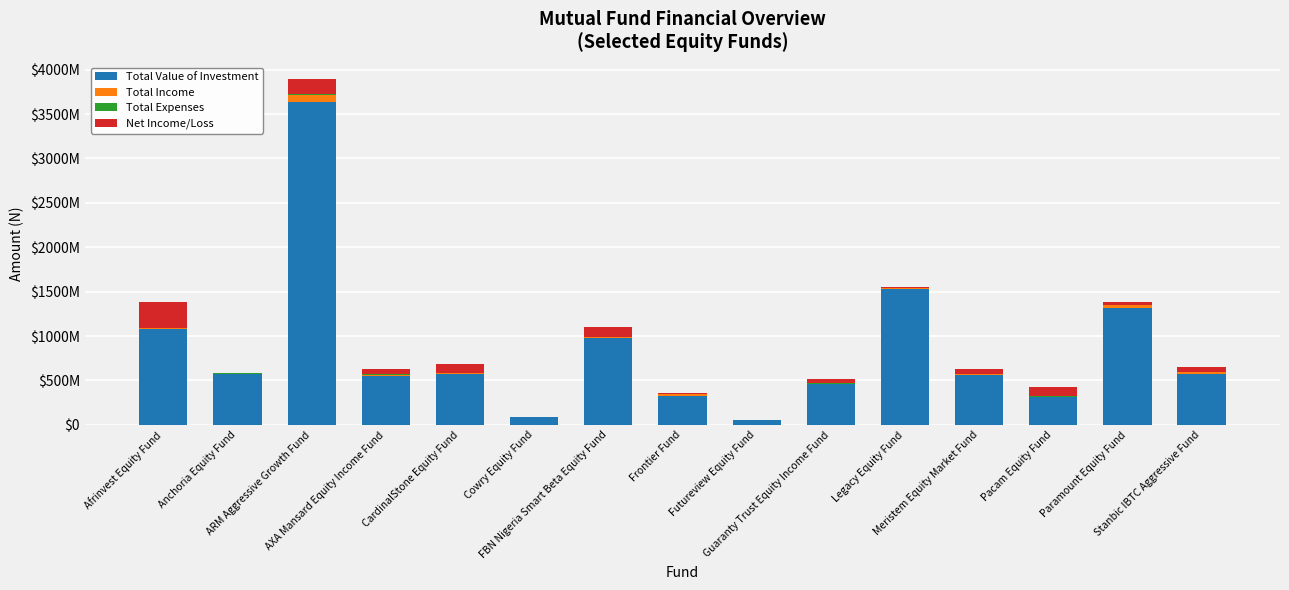

What is the value of the Total Value of Investment bar at the 2nd from the left?

573602324.3